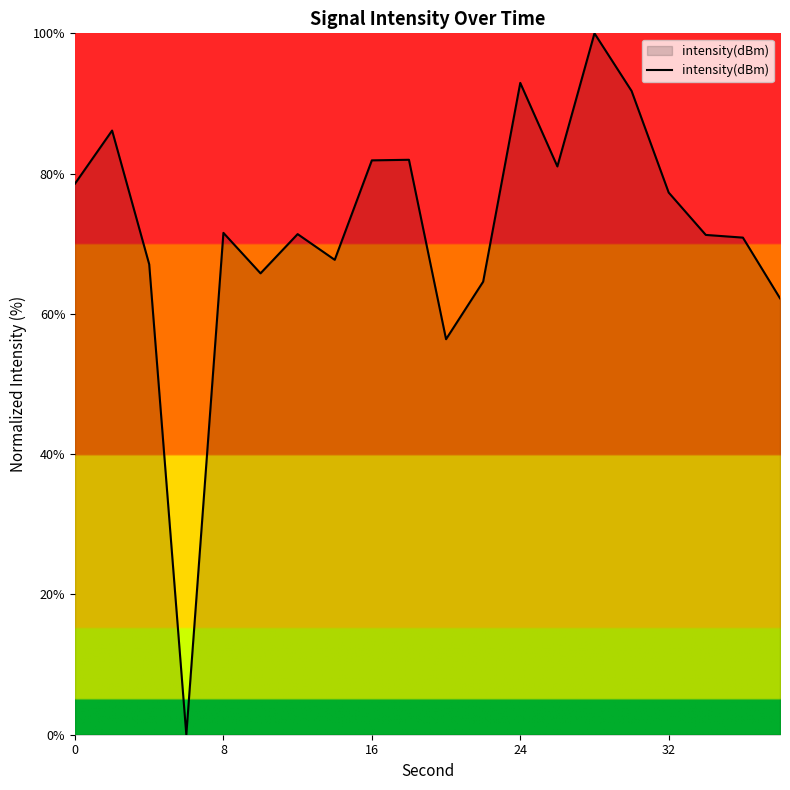

What is the maximum value shown in the chart?

100.0